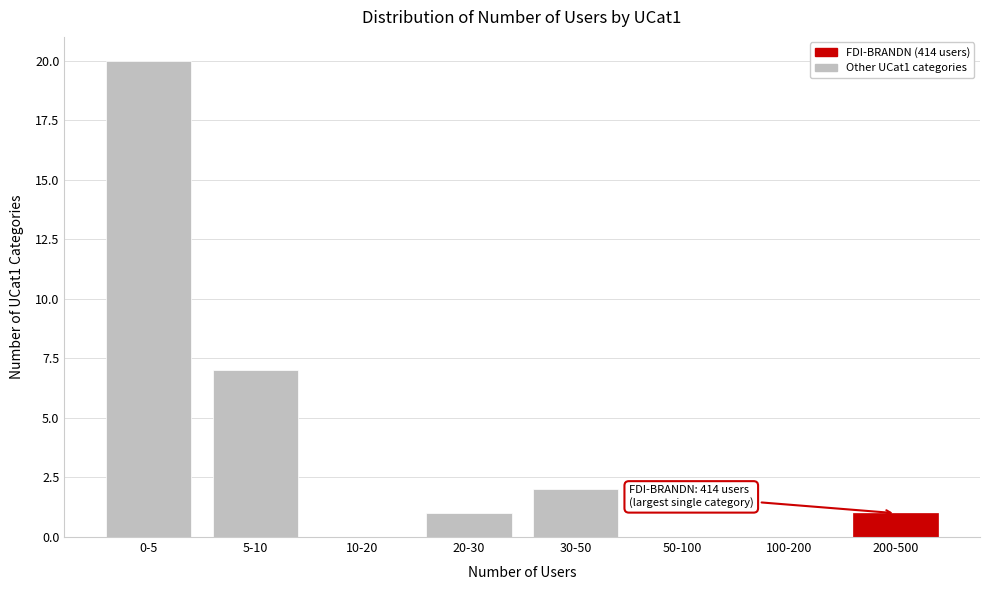

Reading left to right, what are all the values shown in this chart?

0-5=20	5-10=7	10-20=0	20-30=1	30-50=2	50-100=0	100-200=0	200-500=1